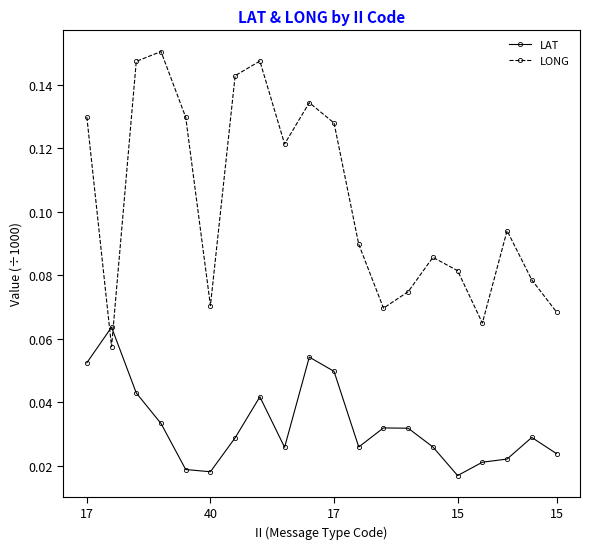

After their last crossing, which series has the higher values: LAT or LONG?

LONG